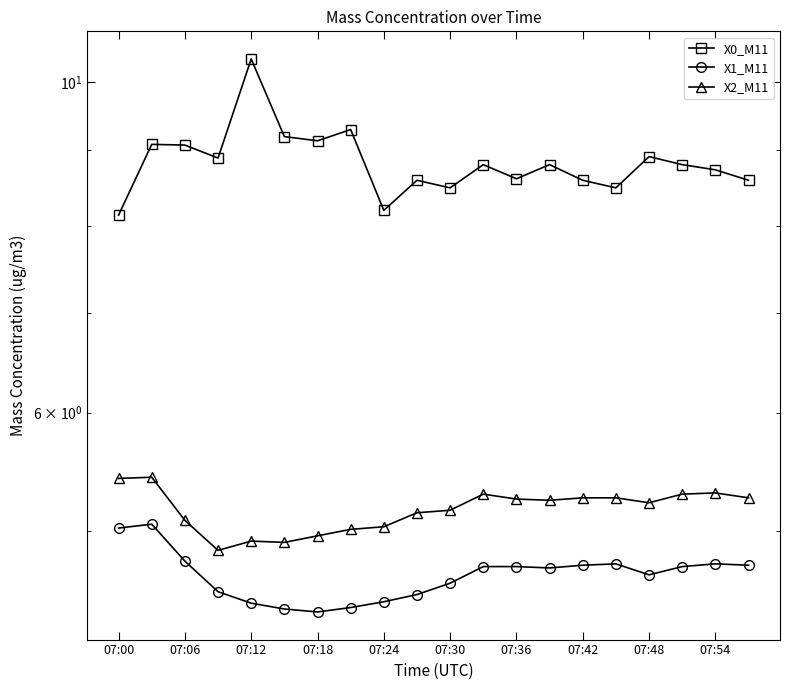

At how many categories does at least one series exceed 9?

6